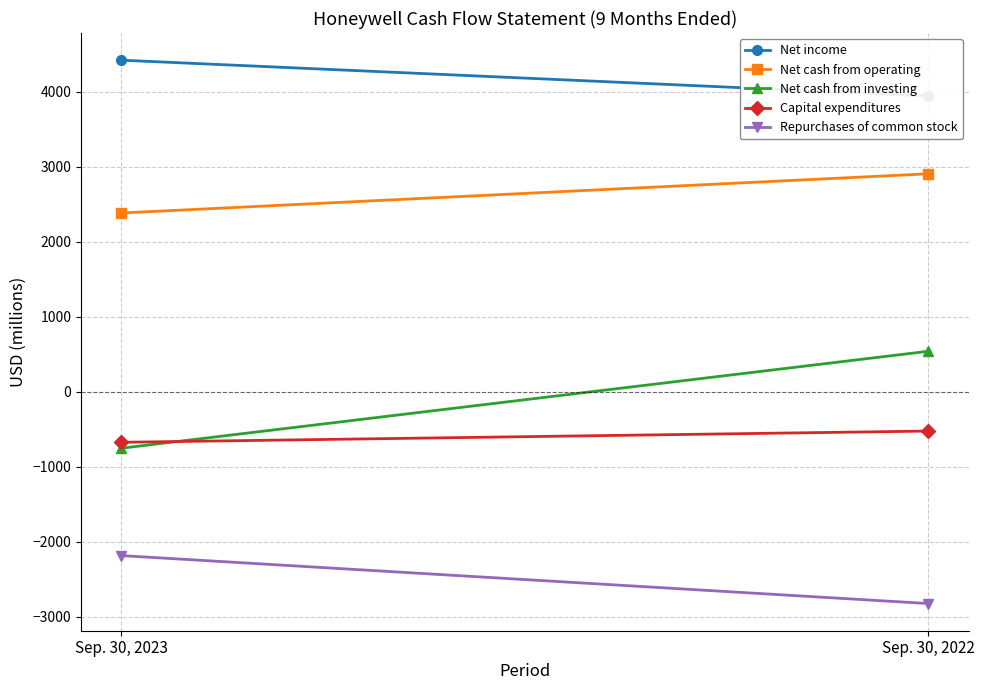

What is the sum of the Net cash from operating values at Sep. 30, 2022 and Sep. 30, 2023?

5293